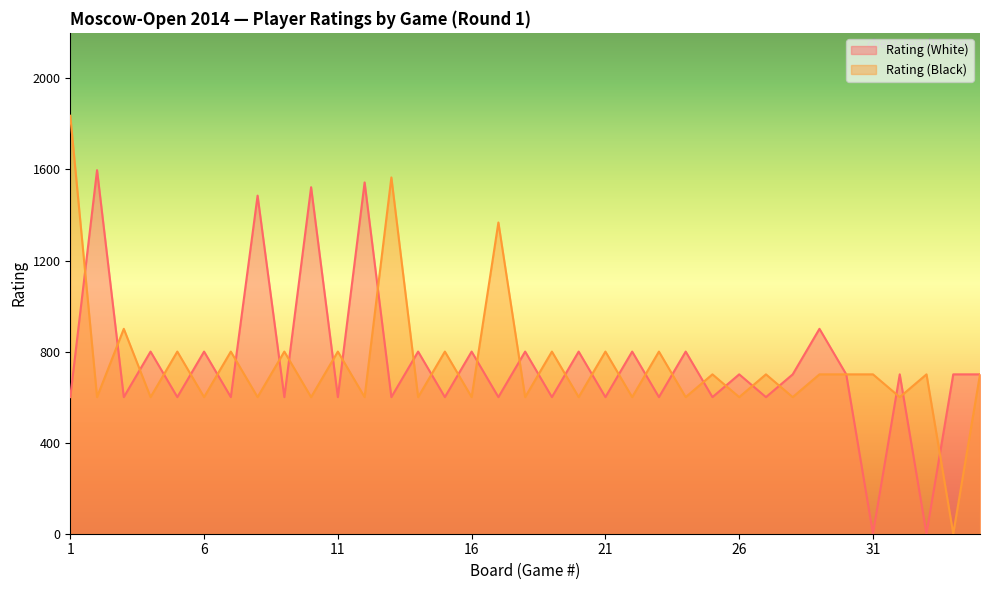

True or false: Rating (Black) and Rating (White) cross at least once.

True